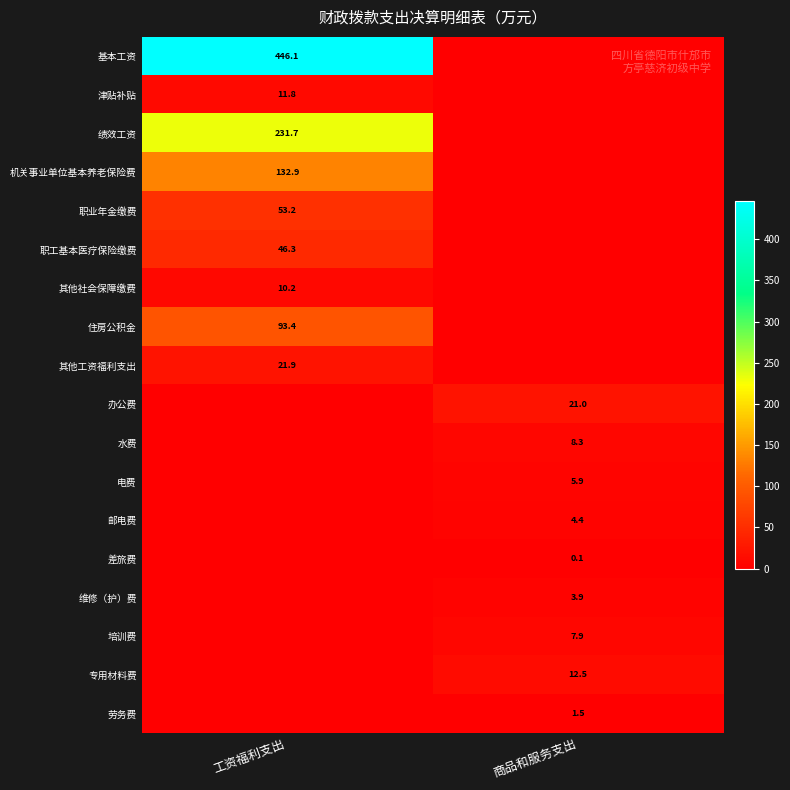

Is the value of 培训费 at 商品和服务支出 greater than the value of 住房公积金 at 工资福利支出?

No